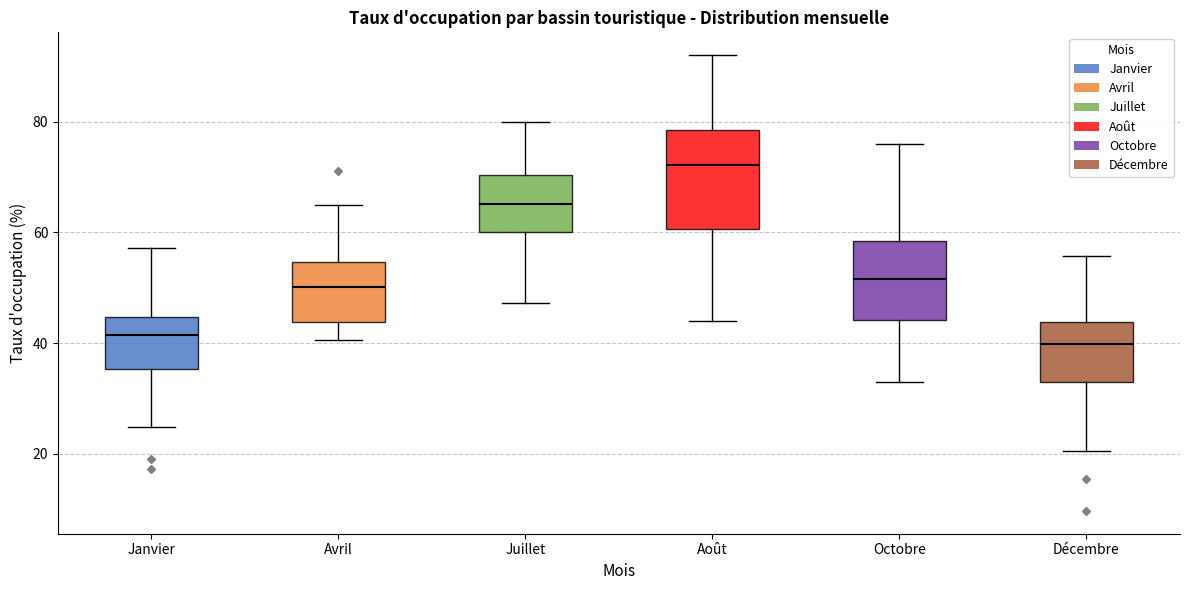

Where is the upper edge of the box for Août on the y-axis? The values are not printed on the chart, so give them approximately, as read against the axis.

78